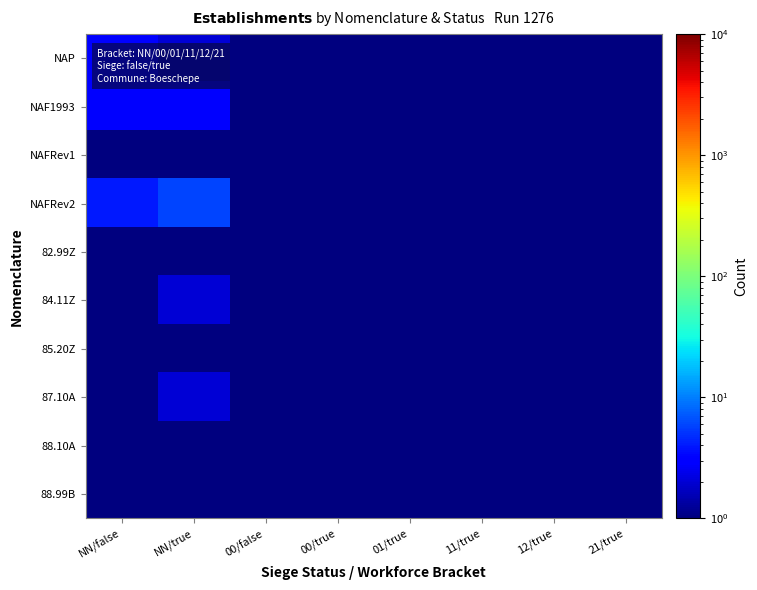

Reading left to right, extract all data points from this chart.

NAP: NN/false=3.0	NN/true=2.0	00/false=0.5	00/true=0.5	01/true=0.5	11/true=0.5	12/true=0.5	21/true=0.5
NAF1993: NN/false=3.0	NN/true=3.0	00/false=0.5	00/true=0.5	01/true=0.5	11/true=1.0	12/true=0.5	21/true=0.5
NAFRev1: NN/false=1.0	NN/true=1.0	00/false=0.5	00/true=0.5	01/true=0.5	11/true=0.5	12/true=0.5	21/true=0.5
NAFRev2: NN/false=4.0	NN/true=6.0	00/false=1.0	00/true=1.0	01/true=1.0	11/true=0.5	12/true=1.0	21/true=1.0
82.99Z: NN/false=0.5	NN/true=0.5	00/false=0.5	00/true=0.5	01/true=0.5	11/true=0.5	12/true=0.5	21/true=0.5
84.11Z: NN/false=0.5	NN/true=2.0	00/false=0.5	00/true=0.5	01/true=0.5	11/true=0.5	12/true=0.5	21/true=0.5
85.20Z: NN/false=0.5	NN/true=1.0	00/false=0.5	00/true=0.5	01/true=0.5	11/true=0.5	12/true=0.5	21/true=0.5
87.10A: NN/false=1.0	NN/true=2.0	00/false=0.5	00/true=0.5	01/true=0.5	11/true=0.5	12/true=0.5	21/true=0.5
88.10A: NN/false=0.5	NN/true=1.0	00/false=0.5	00/true=0.5	01/true=0.5	11/true=0.5	12/true=0.5	21/true=0.5
88.99B: NN/false=0.5	NN/true=1.0	00/false=0.5	00/true=0.5	01/true=0.5	11/true=0.5	12/true=0.5	21/true=0.5